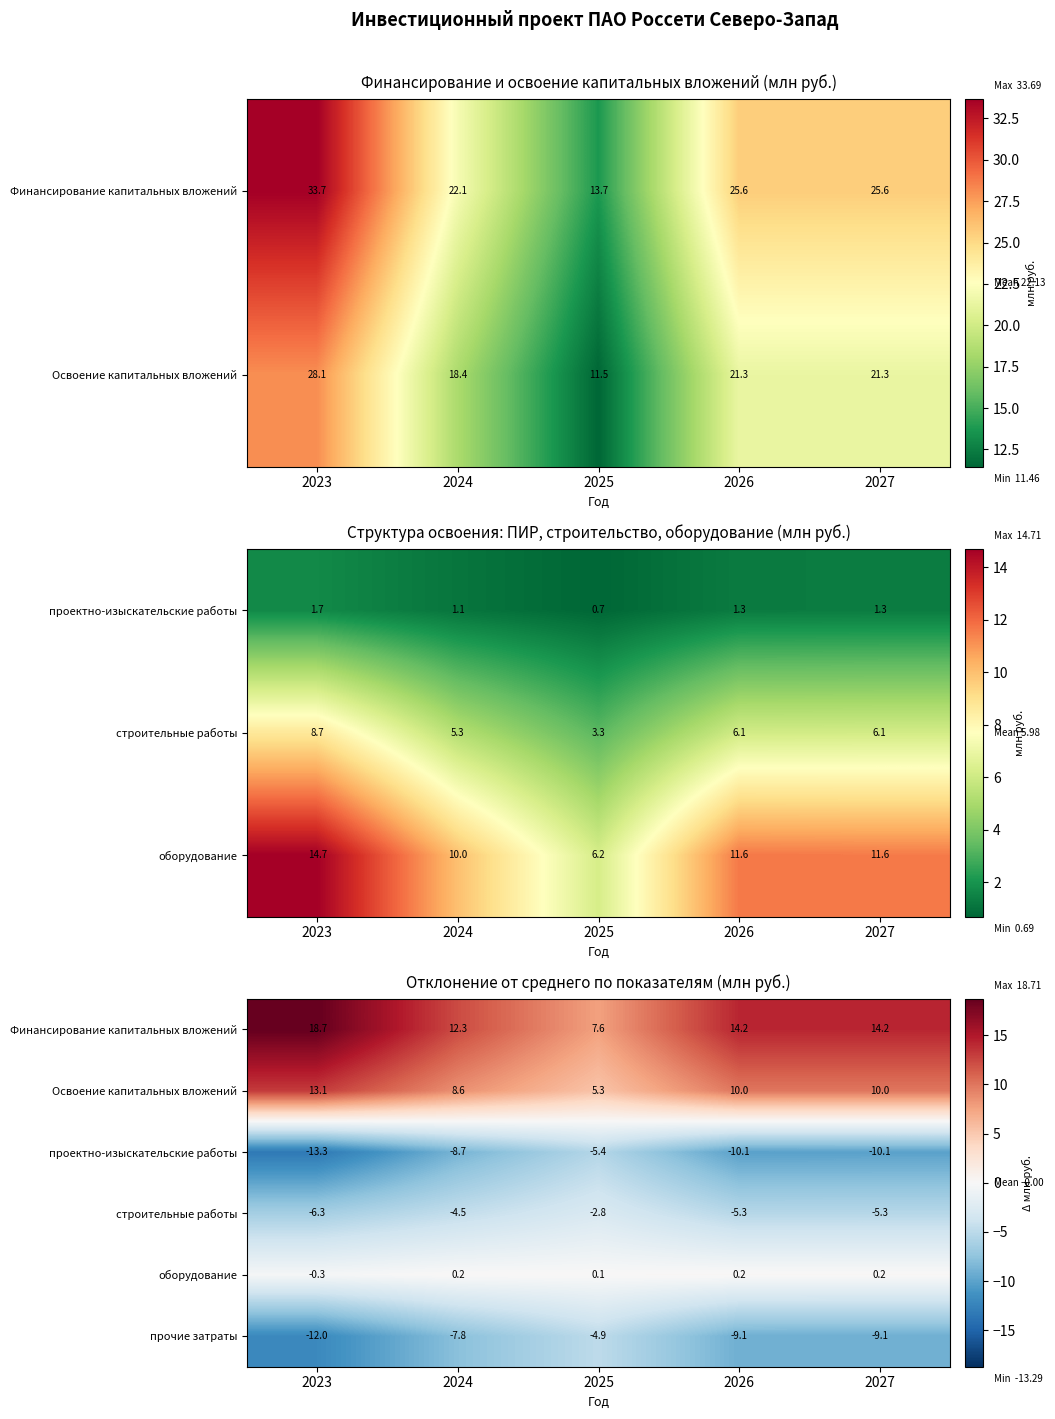

What is the difference between the highest and lowest values at 2027?

24.3